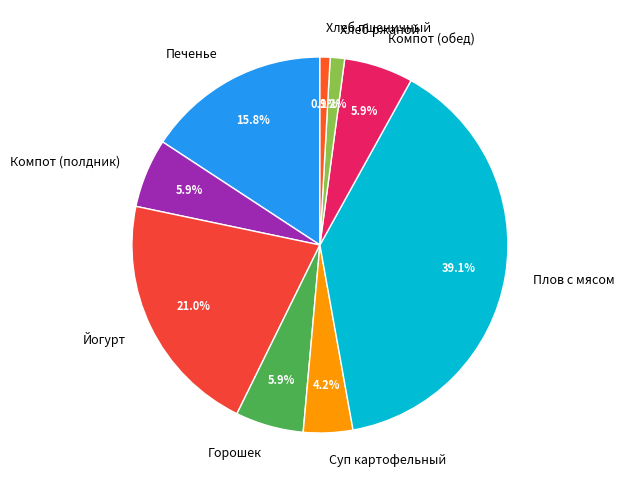

Combined, what portion of the pie is Печенье and Йогурт?

36.8%